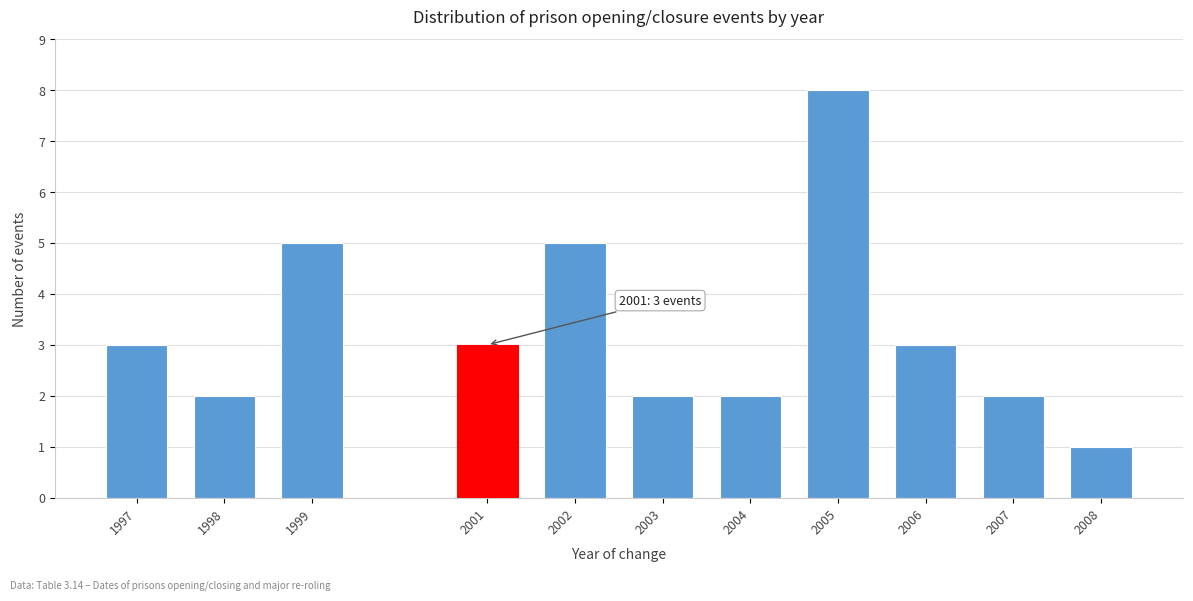

Reading left to right, list all the values displayed in this chart.

1997=3	1998=2	1999=5	2001=3	2002=5	2003=2	2004=2	2005=8	2006=3	2007=2	2008=1